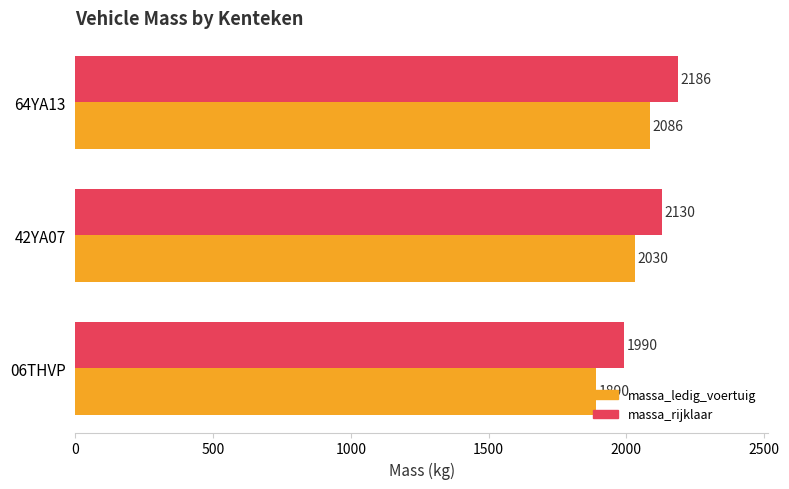

List the labels in order of massa_ledig_voertuig value, largest first.

64YA13, 42YA07, 06THVP